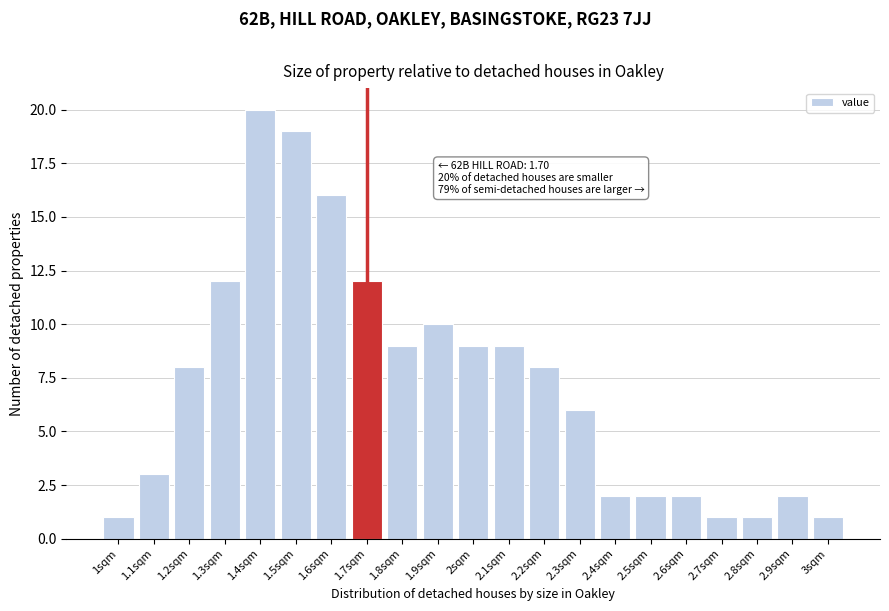

Reading left to right, list all the values displayed in this chart.

1	3	8	12	20	19	16	12	9	10	9	9	8	6	2	2	2	1	1	2	1